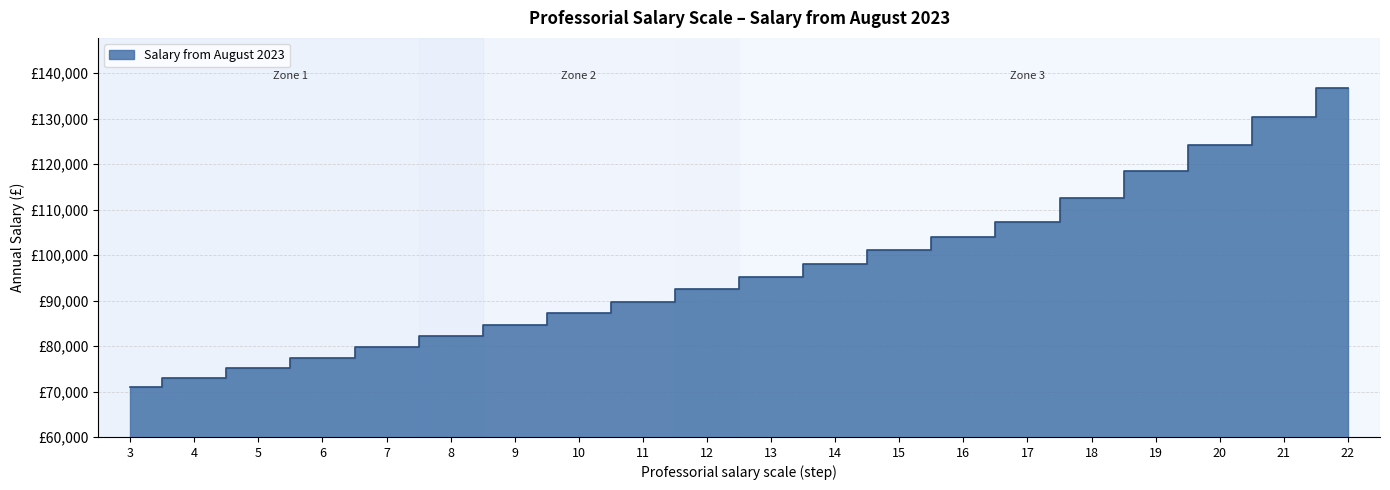

What is the sum of all values?

1940719.2